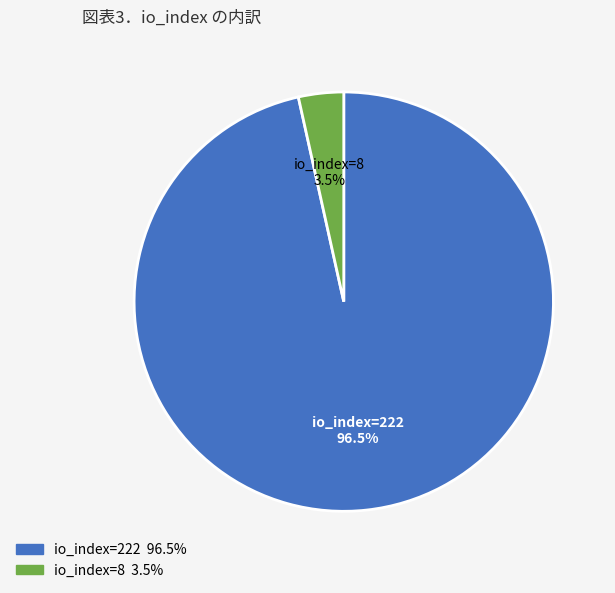

Count the number of slices in the pie.

2